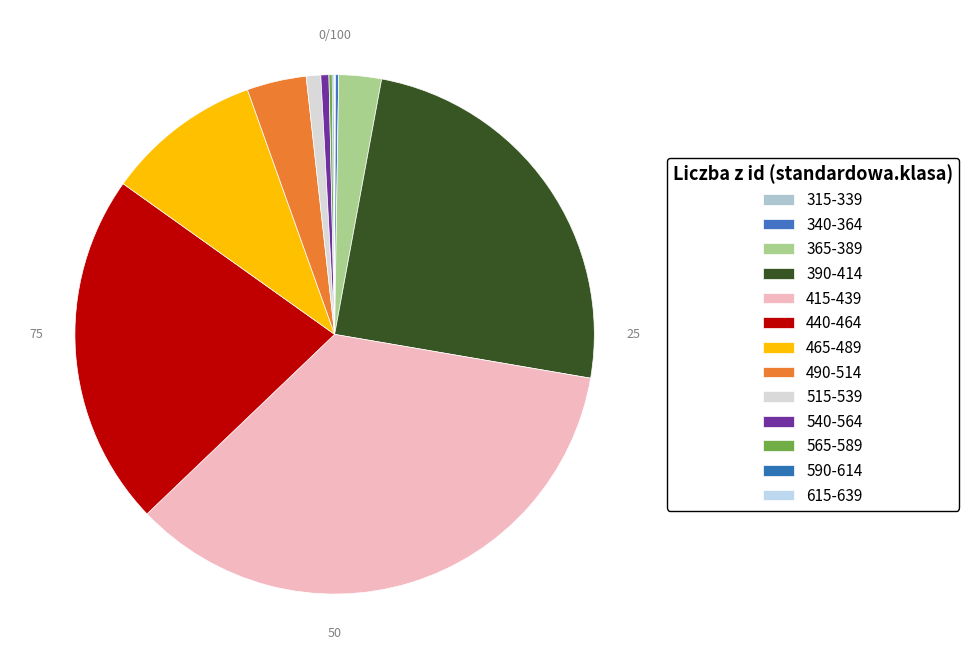

What portion of the pie excludes 615-639?

100.0%